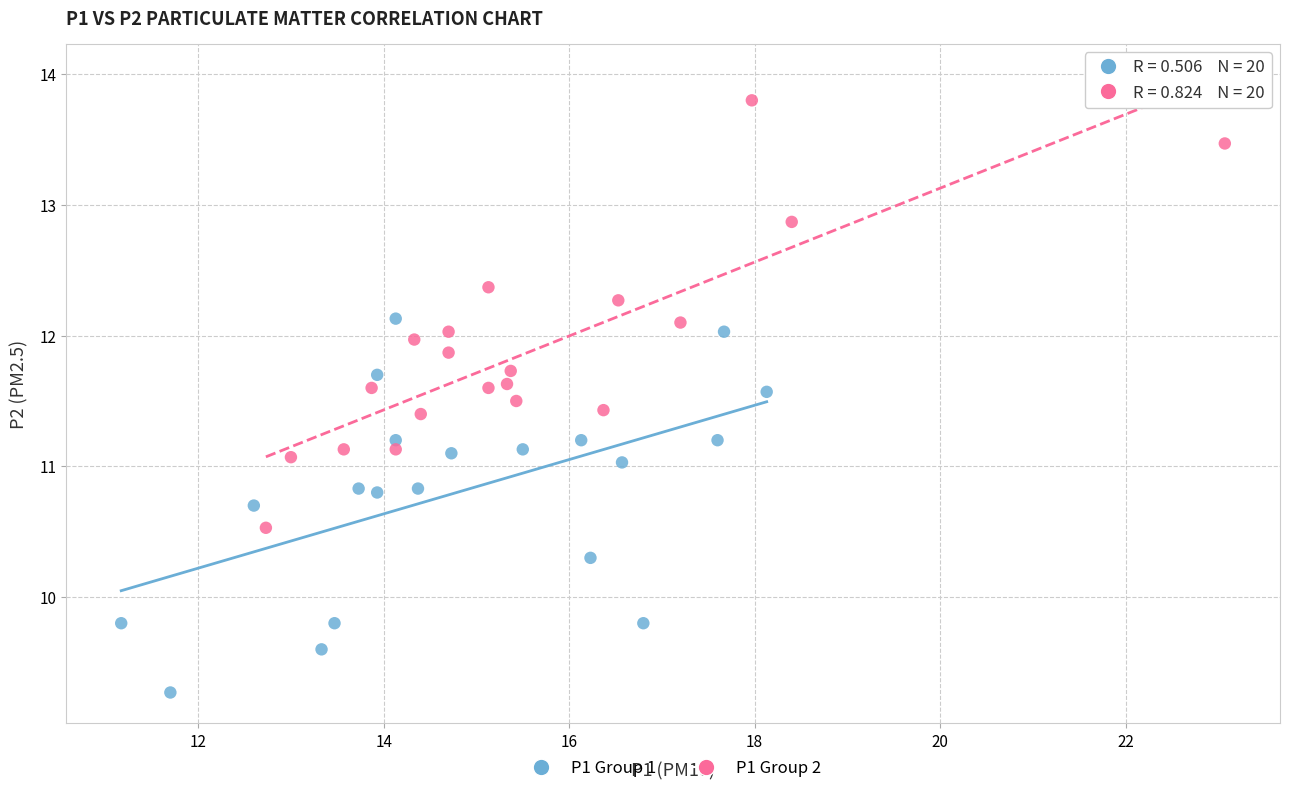

Which series contains the highest Y value?

P1 Group 2